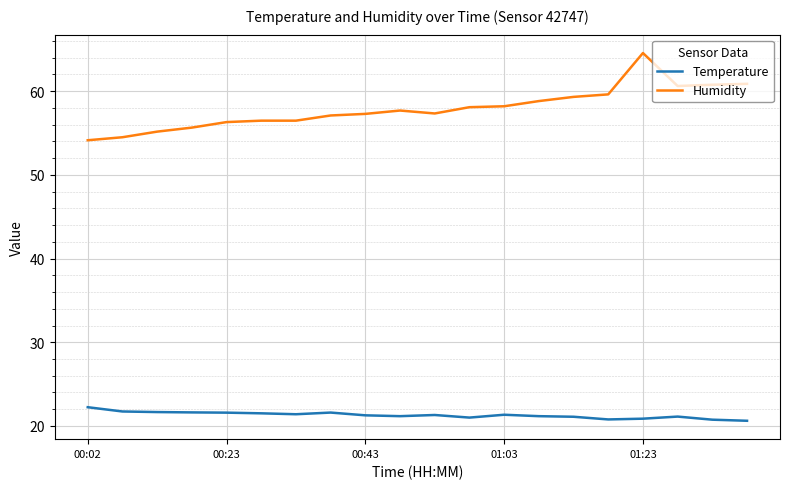

True or false: Humidity and Temperature cross at least once.

False